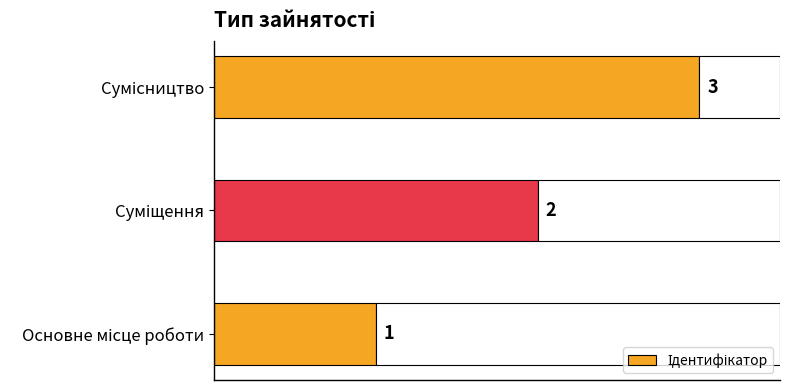

How many values are between 1 and 3?

3